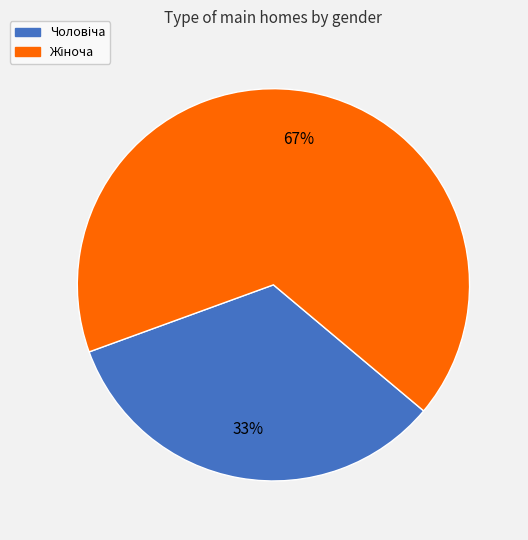

Is there any slice that represents more than half of the pie?

Yes